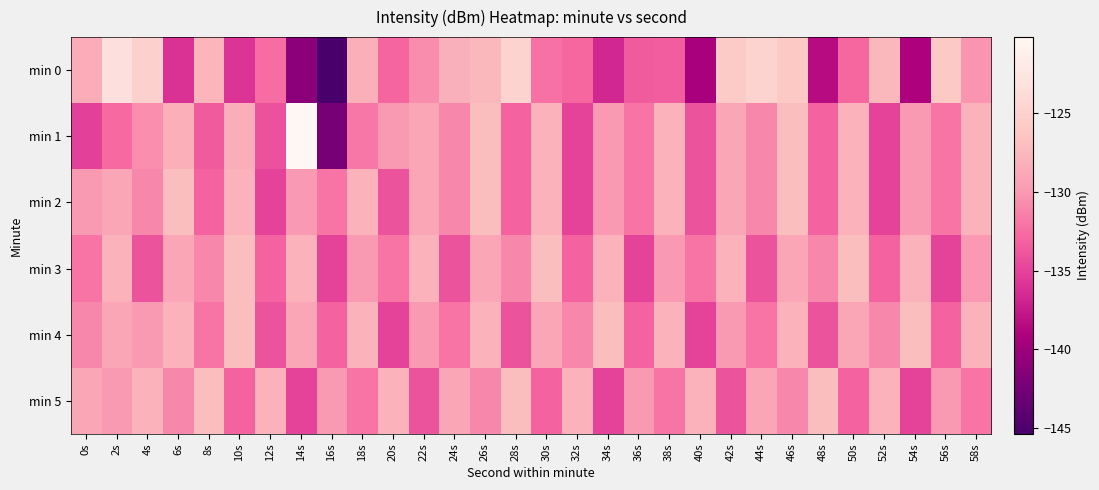

Reading left to right, what are all the values shown in this chart?

min 0: 0s=-128.5	2s=-123.3	4s=-125.2	6s=-136.1	8s=-127.8	10s=-136.0	12s=-132.6	14s=-141.2	16s=-145.4	18s=-128.3	20s=-132.9	22s=-130.7	24s=-128.2	26s=-127.5	28s=-124.8	30s=-132.3	32s=-132.8	34s=-136.7	36s=-133.5	38s=-133.5	40s=-139.4	42s=-125.7	44s=-124.9	46s=-126.0	48s=-138.5	50s=-132.8	52s=-127.5	54s=-139.0	56s=-126.0	58s=-130.2
min 1: 0s=-135.2	2s=-132.6	4s=-130.5	6s=-128.3	8s=-133.5	10s=-128.4	12s=-134.1	14s=-120.2	16s=-142.3	18s=-131.8	20s=-130.0	22s=-129.0	24s=-131.0	26s=-127.0	28s=-133.0	30s=-128.0	32s=-135.0	34s=-130.0	36s=-132.0	38s=-128.0	40s=-134.0	42s=-129.0	44s=-131.0	46s=-127.0	48s=-133.0	50s=-128.0	52s=-135.0	54s=-130.0	56s=-132.0	58s=-128.0
min 2: 0s=-130.0	2s=-129.0	4s=-131.0	6s=-127.0	8s=-133.0	10s=-128.0	12s=-135.0	14s=-130.0	16s=-132.0	18s=-128.0	20s=-134.0	22s=-129.0	24s=-131.0	26s=-127.0	28s=-133.0	30s=-128.0	32s=-135.0	34s=-130.0	36s=-132.0	38s=-128.0	40s=-134.0	42s=-129.0	44s=-131.0	46s=-127.0	48s=-133.0	50s=-128.0	52s=-135.0	54s=-130.0	56s=-132.0	58s=-128.0
min 3: 0s=-132.0	2s=-128.0	4s=-134.0	6s=-129.0	8s=-131.0	10s=-127.0	12s=-133.0	14s=-128.0	16s=-135.0	18s=-130.0	20s=-132.0	22s=-128.0	24s=-134.0	26s=-129.0	28s=-131.0	30s=-127.0	32s=-133.0	34s=-128.0	36s=-135.0	38s=-130.0	40s=-132.0	42s=-128.0	44s=-134.0	46s=-129.0	48s=-131.0	50s=-127.0	52s=-133.0	54s=-128.0	56s=-135.0	58s=-130.0
min 4: 0s=-131.0	2s=-129.0	4s=-130.0	6s=-128.0	8s=-132.0	10s=-127.0	12s=-134.0	14s=-129.0	16s=-133.0	18s=-128.0	20s=-135.0	22s=-130.0	24s=-132.0	26s=-128.0	28s=-134.0	30s=-129.0	32s=-131.0	34s=-127.0	36s=-133.0	38s=-128.0	40s=-135.0	42s=-130.0	44s=-132.0	46s=-128.0	48s=-134.0	50s=-129.0	52s=-131.0	54s=-127.0	56s=-133.0	58s=-128.0
min 5: 0s=-129.0	2s=-130.0	4s=-128.0	6s=-131.0	8s=-127.0	10s=-133.0	12s=-128.0	14s=-135.0	16s=-130.0	18s=-132.0	20s=-128.0	22s=-134.0	24s=-129.0	26s=-131.0	28s=-127.0	30s=-133.0	32s=-128.0	34s=-135.0	36s=-130.0	38s=-132.0	40s=-128.0	42s=-134.0	44s=-129.0	46s=-131.0	48s=-127.0	50s=-133.0	52s=-128.0	54s=-135.0	56s=-130.0	58s=-132.0